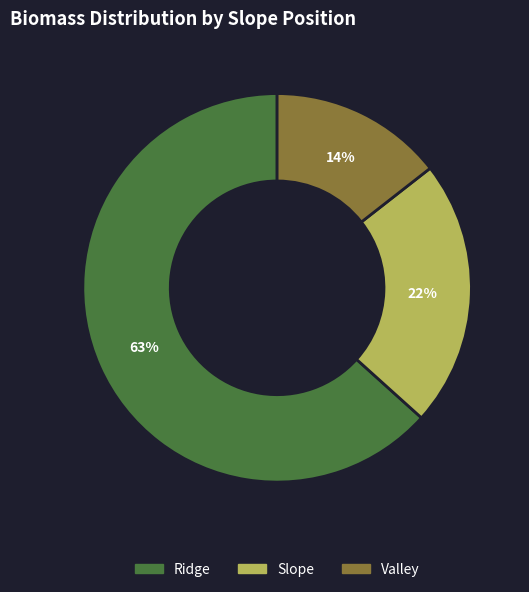

Rank the categories by value from highest to lowest.

Ridge, Slope, Valley